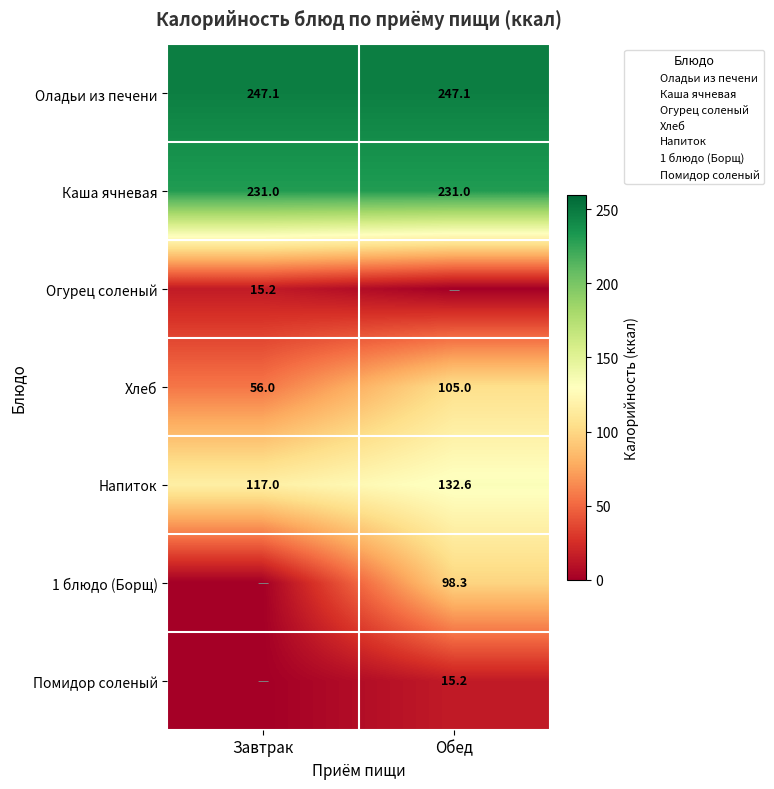

What is the difference between the Хлеб values at Завтрак and Обед?

49.0